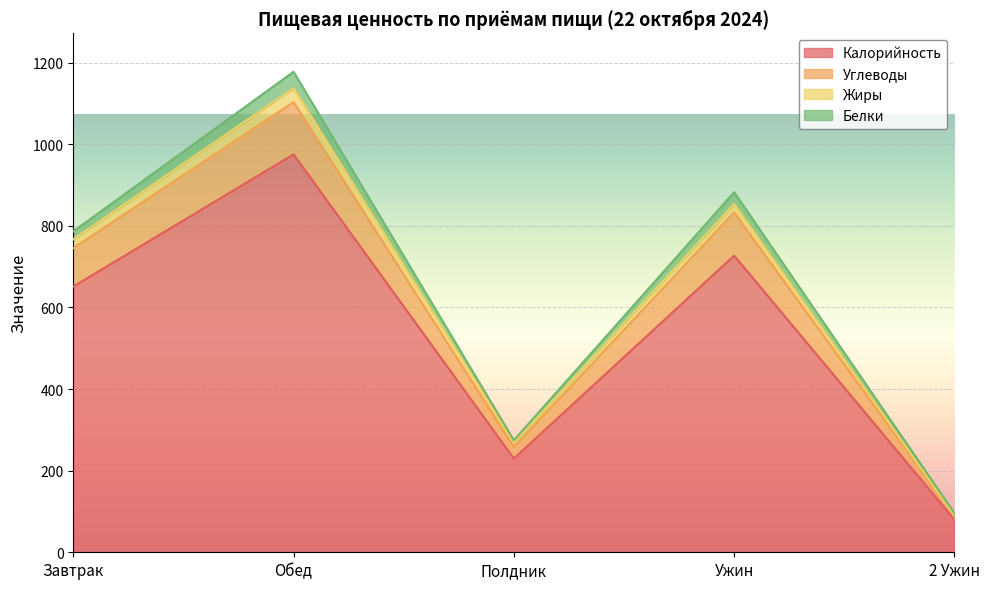

Where is Калорийность nearest to the value 527?

Завтрак